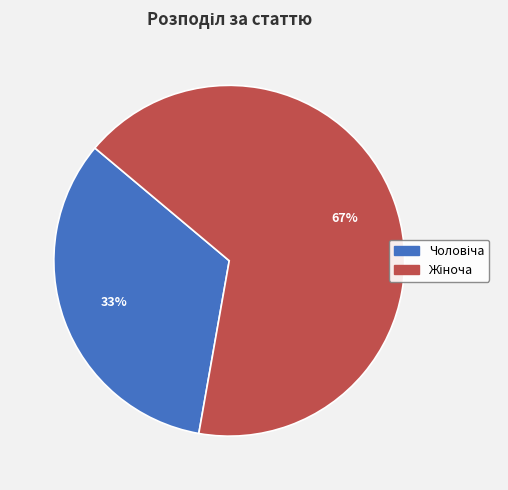

To the nearest percent, what is the average slice percentage?

50%